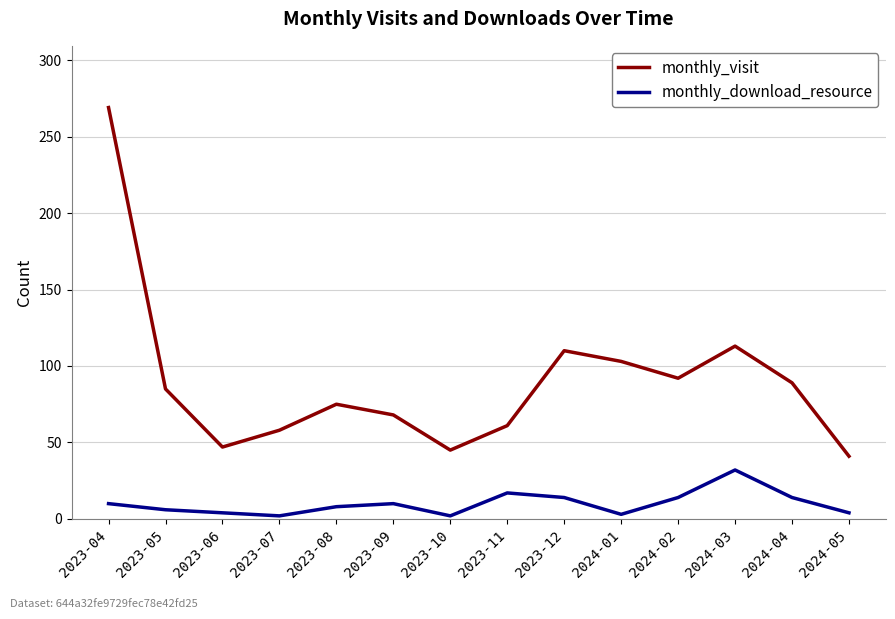

What is the maximum value shown in the chart?

269